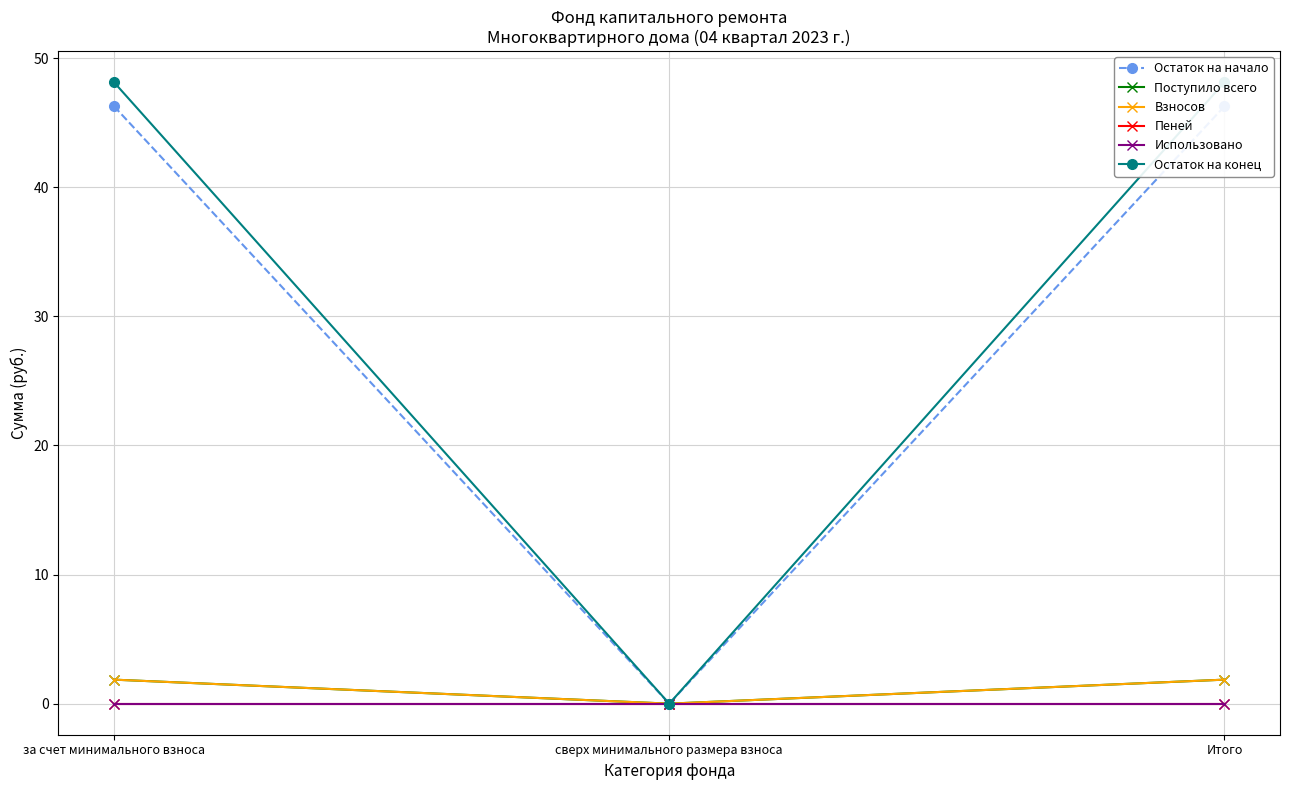

What is the greatest value displayed?

48.1